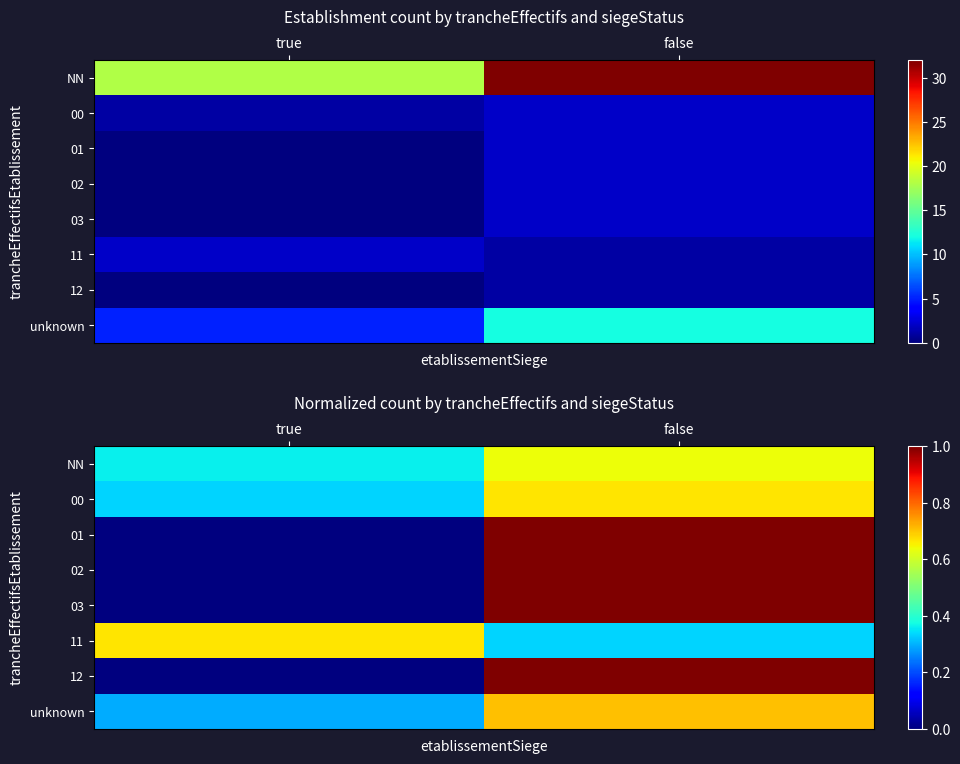

The 03 series shows 0.0 at true. True or false?

True